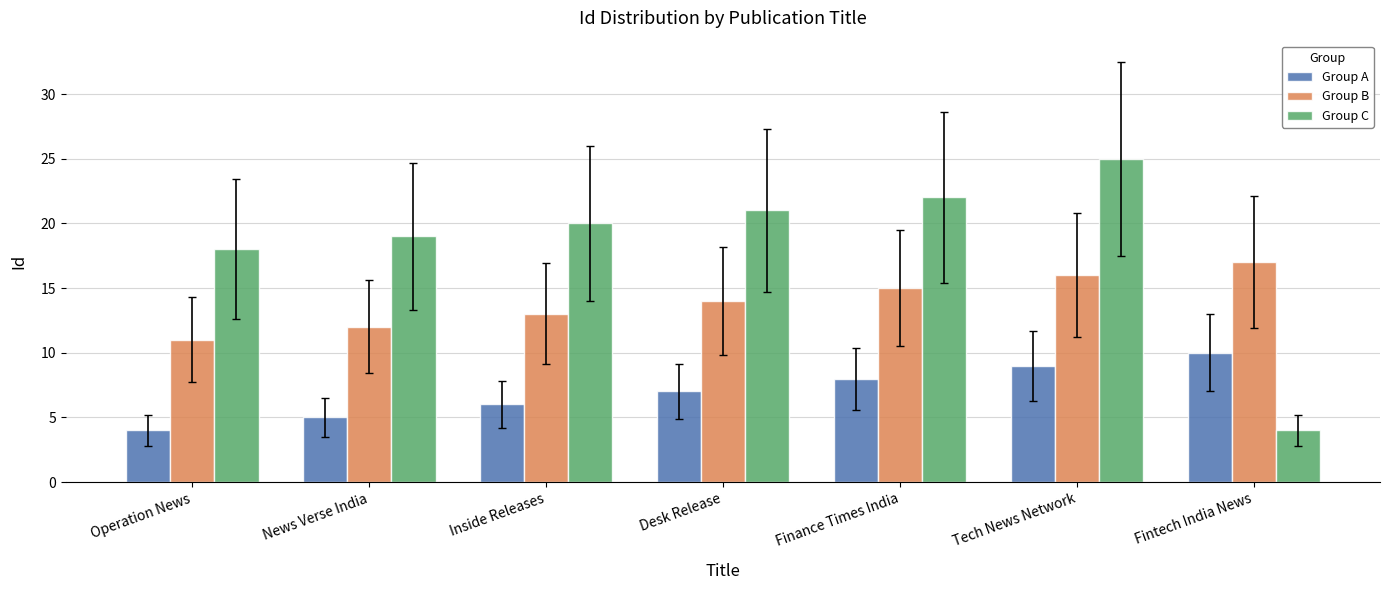

Count the number of data series in this chart.

3